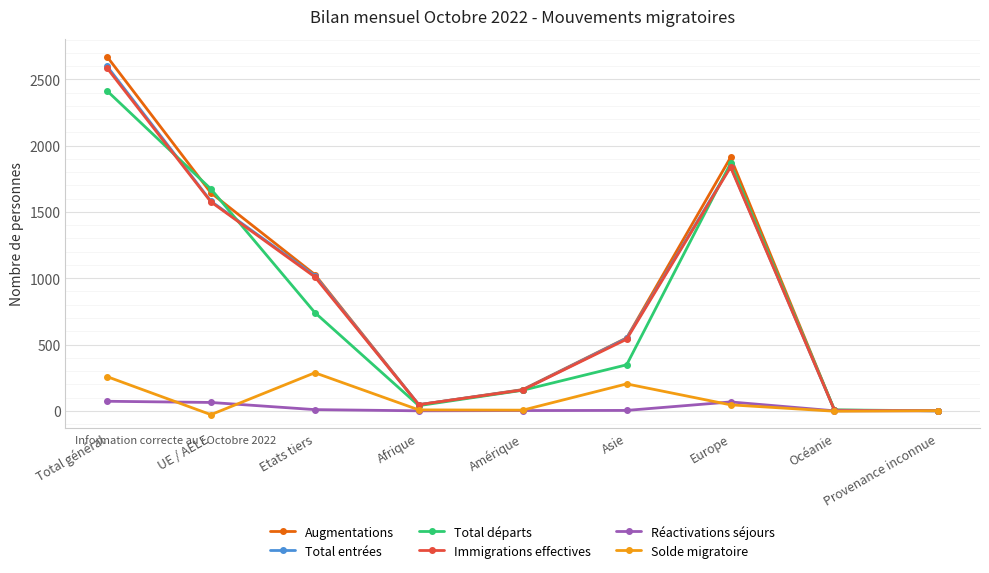

At which label does Solde migratoire first exceed 7?

Total général